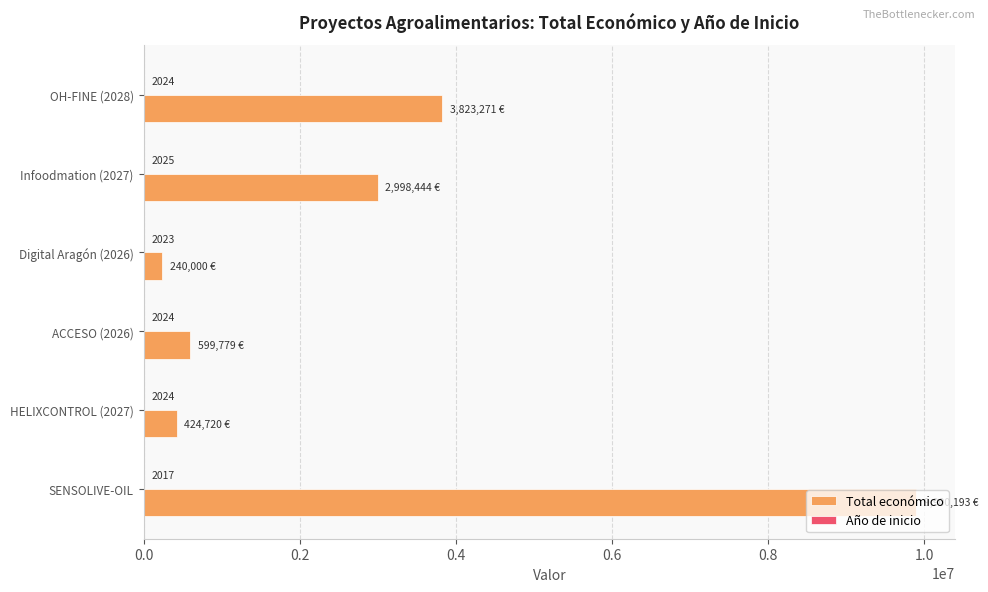

How many data points does each series have?

6